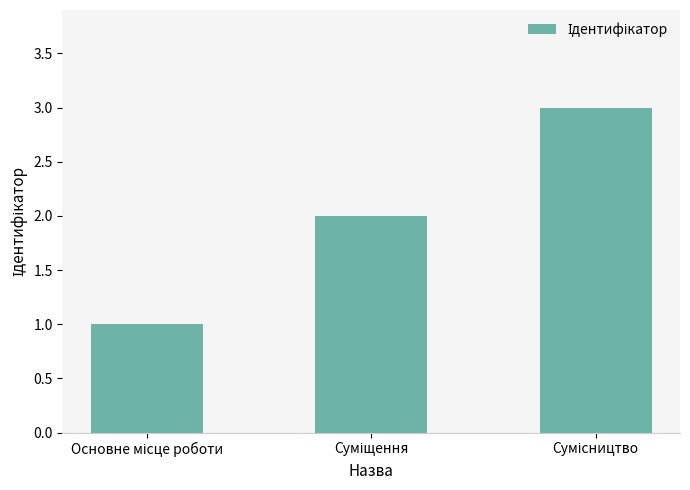

What is the smallest value displayed?

1